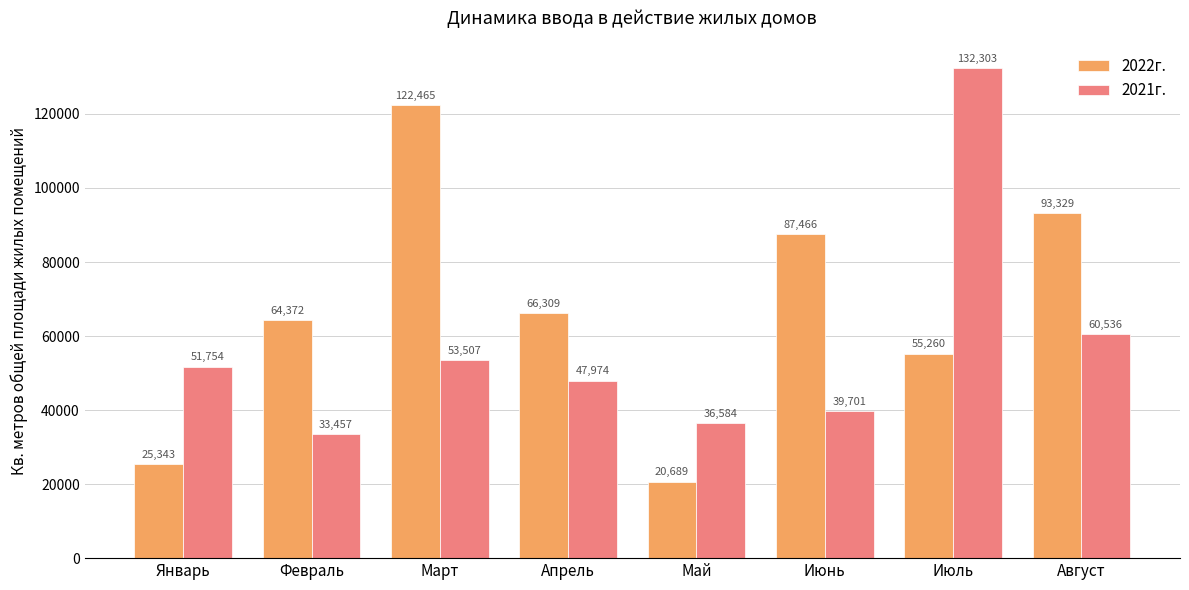

Reading right to left, extract all data points from this chart.

2022г.: Август=93329	Июль=55260	Июнь=87466	Май=20689	Апрель=66309	Март=122465	Февраль=64372	Январь=25343
2021г.: Август=60536	Июль=132303	Июнь=39701	Май=36584	Апрель=47974	Март=53507	Февраль=33457	Январь=51754